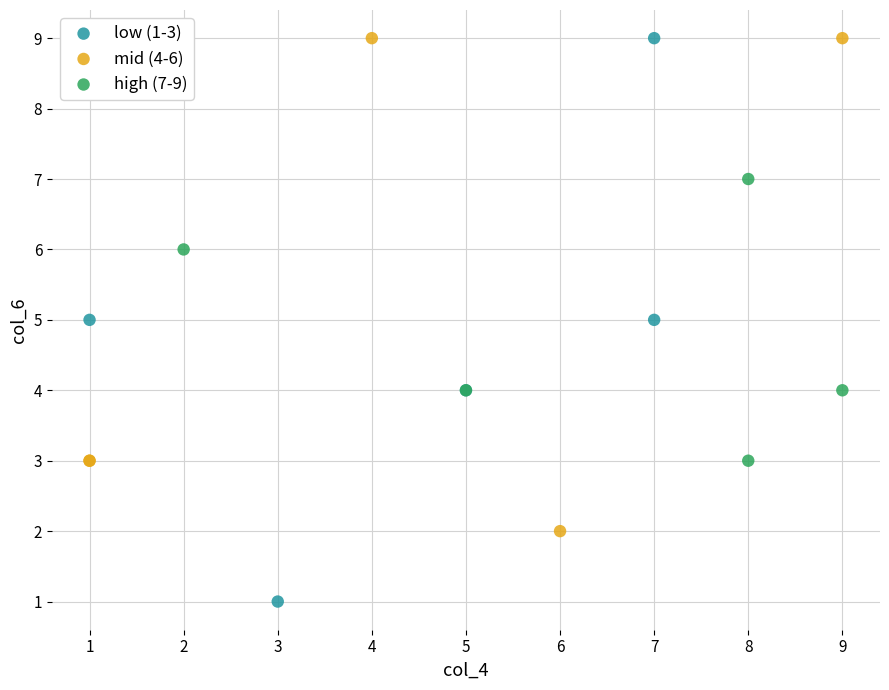

Which series contains the lowest Y value?

low (1-3)